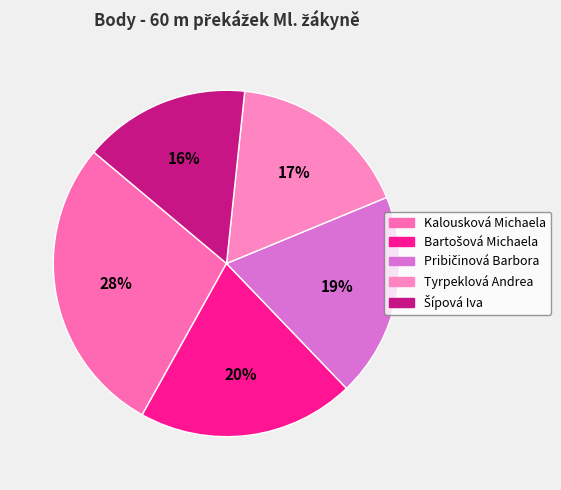

Is Bartošová Michaela the majority of the pie?

No